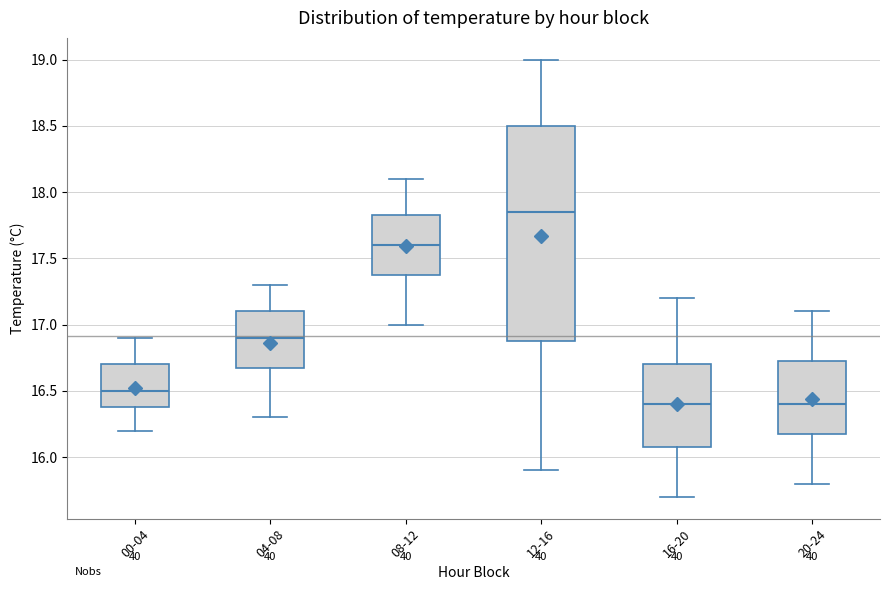

Where is the upper edge of the box for 16-20 on the y-axis? The values are not printed on the chart, so give them approximately, as read against the axis.

16.70